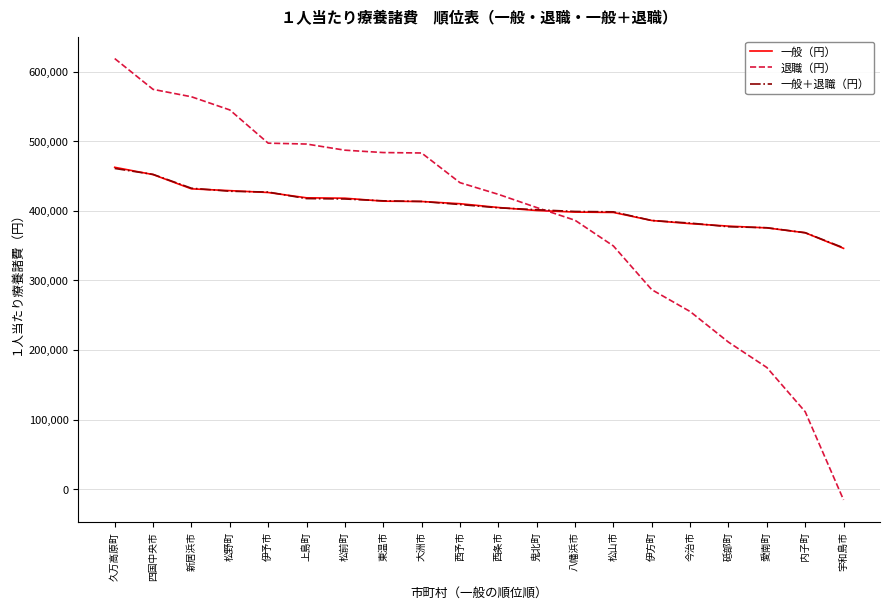

True or false: 一般＋退職（円） has a value of 205305 at 西条市.

False